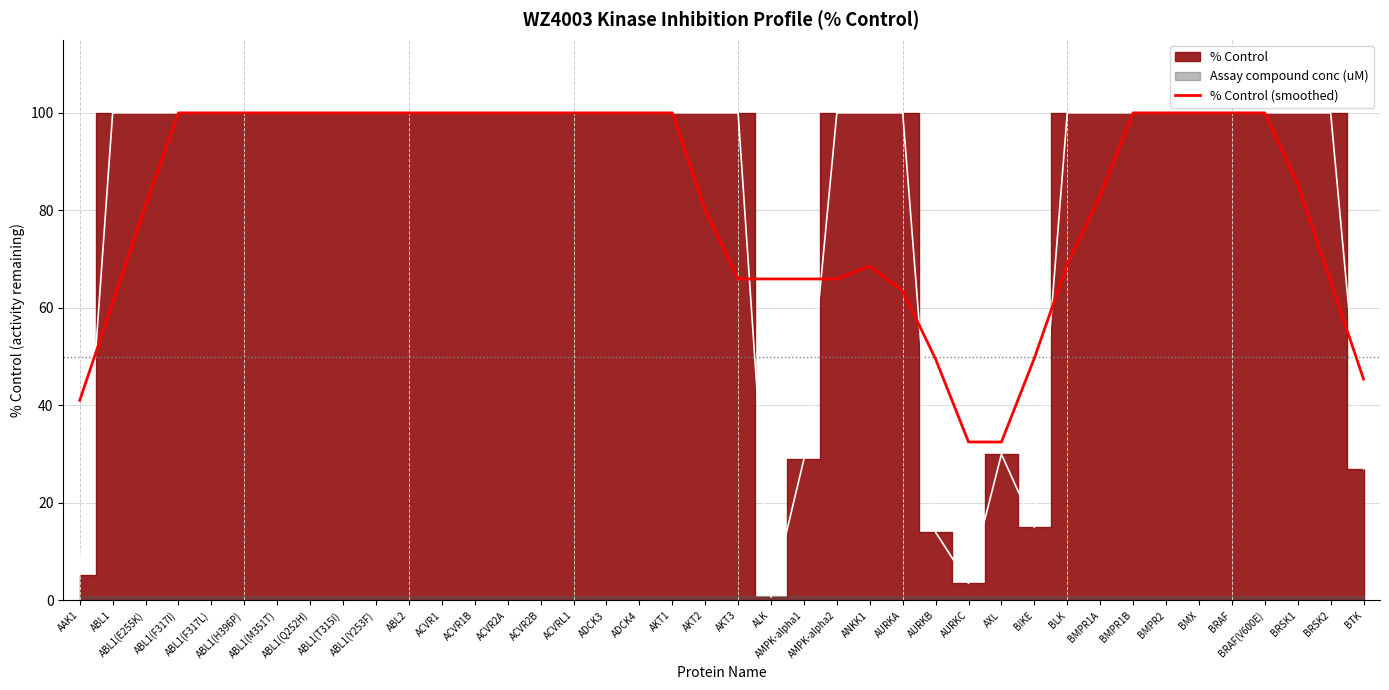

What is the lowest value of the % Control (smoothed) series?

32.5